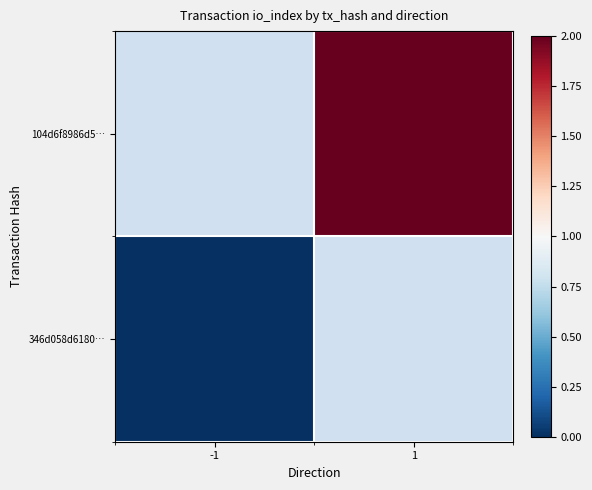

What value does the 104d6f8986d5… series have at 1?

2.0